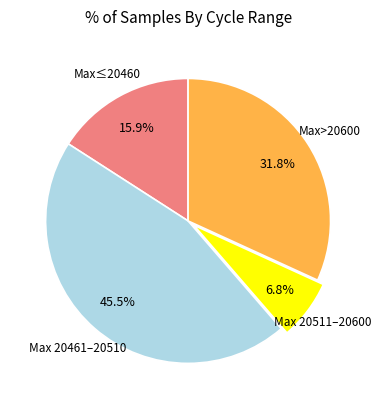

Count the number of slices in the pie.

4